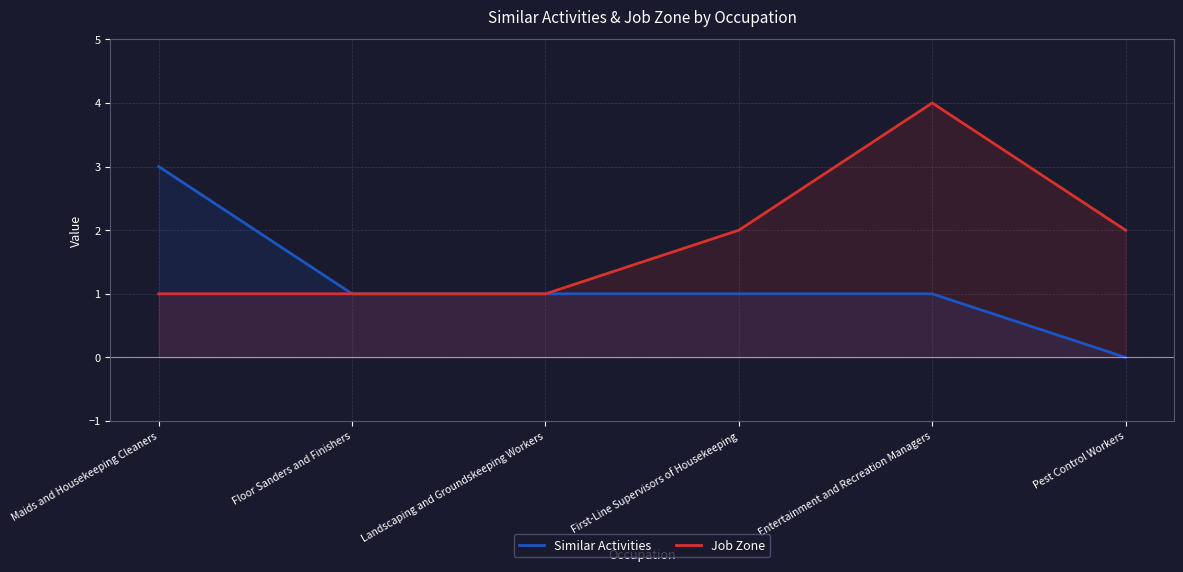

True or false: Similar Activities and Job Zone cross at least once.

False